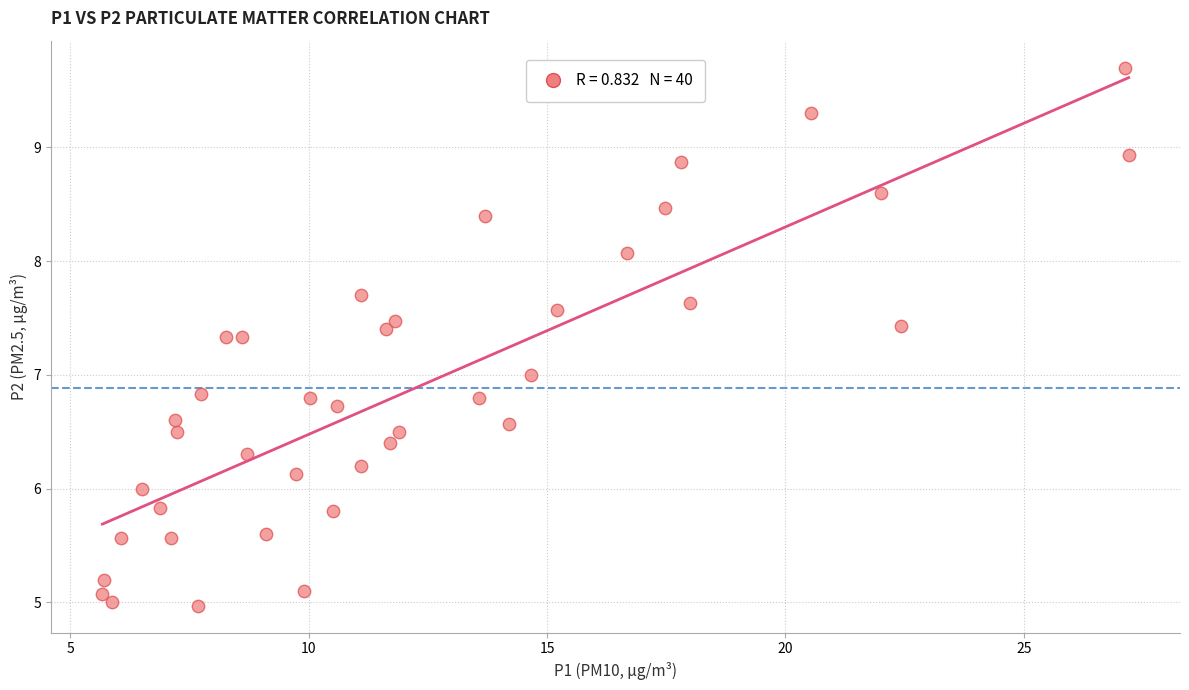

What is the range of X values (max minus min)?

21.5